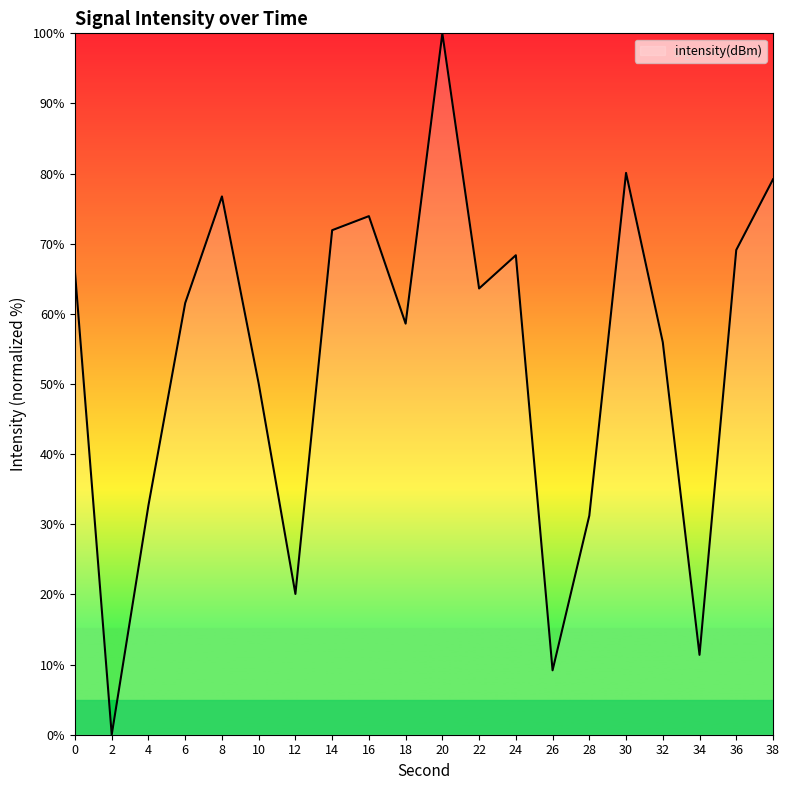

What is the greatest value displayed?

100.0